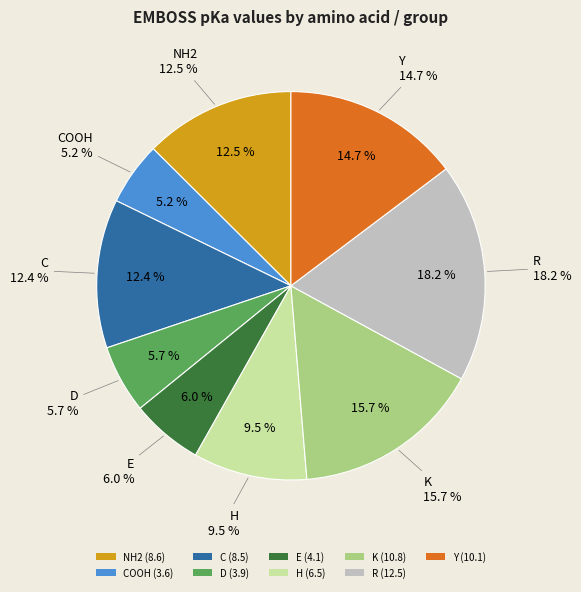

To the nearest percent, what is the difference between the largest and smallest slice percentages?

13%